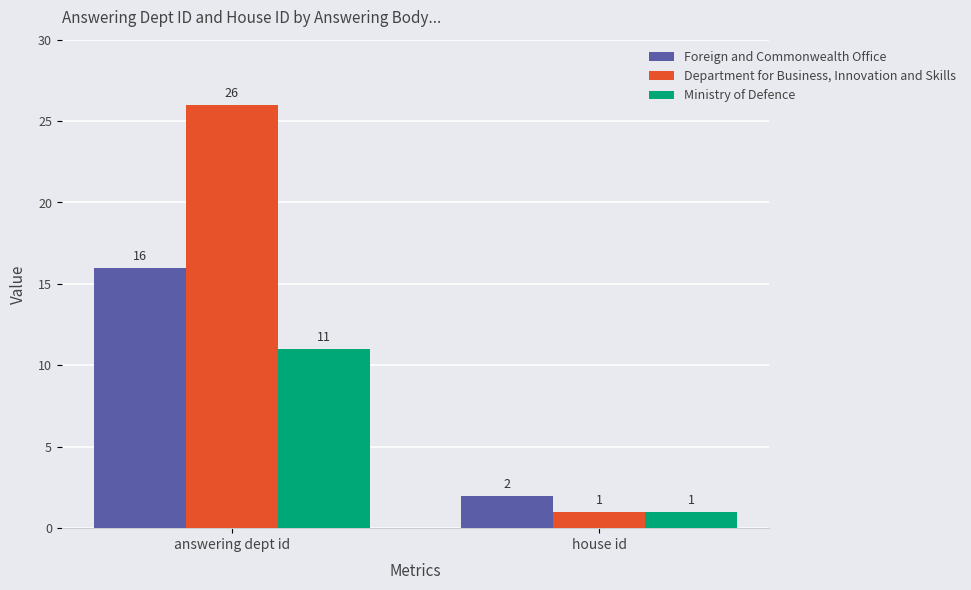

How many groups of bars are there?

2